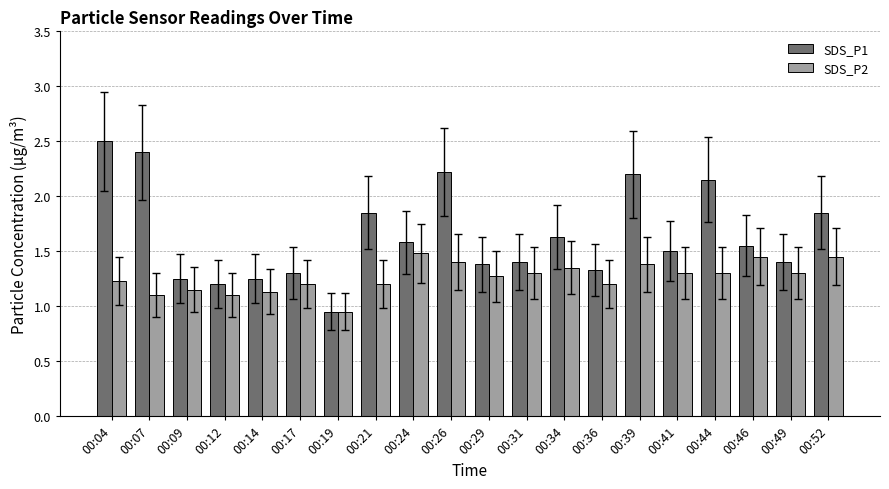

At how many categories does at least one series exceed 1?

19